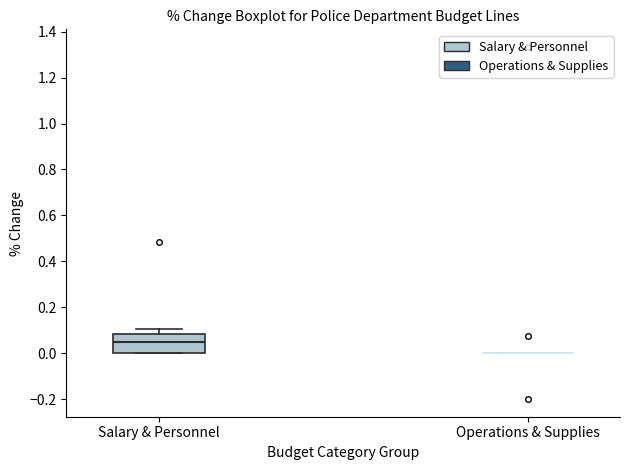

Reading left to right, read every box against the y-axis: the position of its median line, the range the box covers, and the ends of its whiskers. The values are not printed on the chart, so give them approximately, as read against the axis.

Salary & Personnel: median 0.04, box 0.00 to 0.08, whiskers 0.00 to 0.10
Operations & Supplies: box collapsed to a line at 0.00, whiskers 0.00 to 0.00